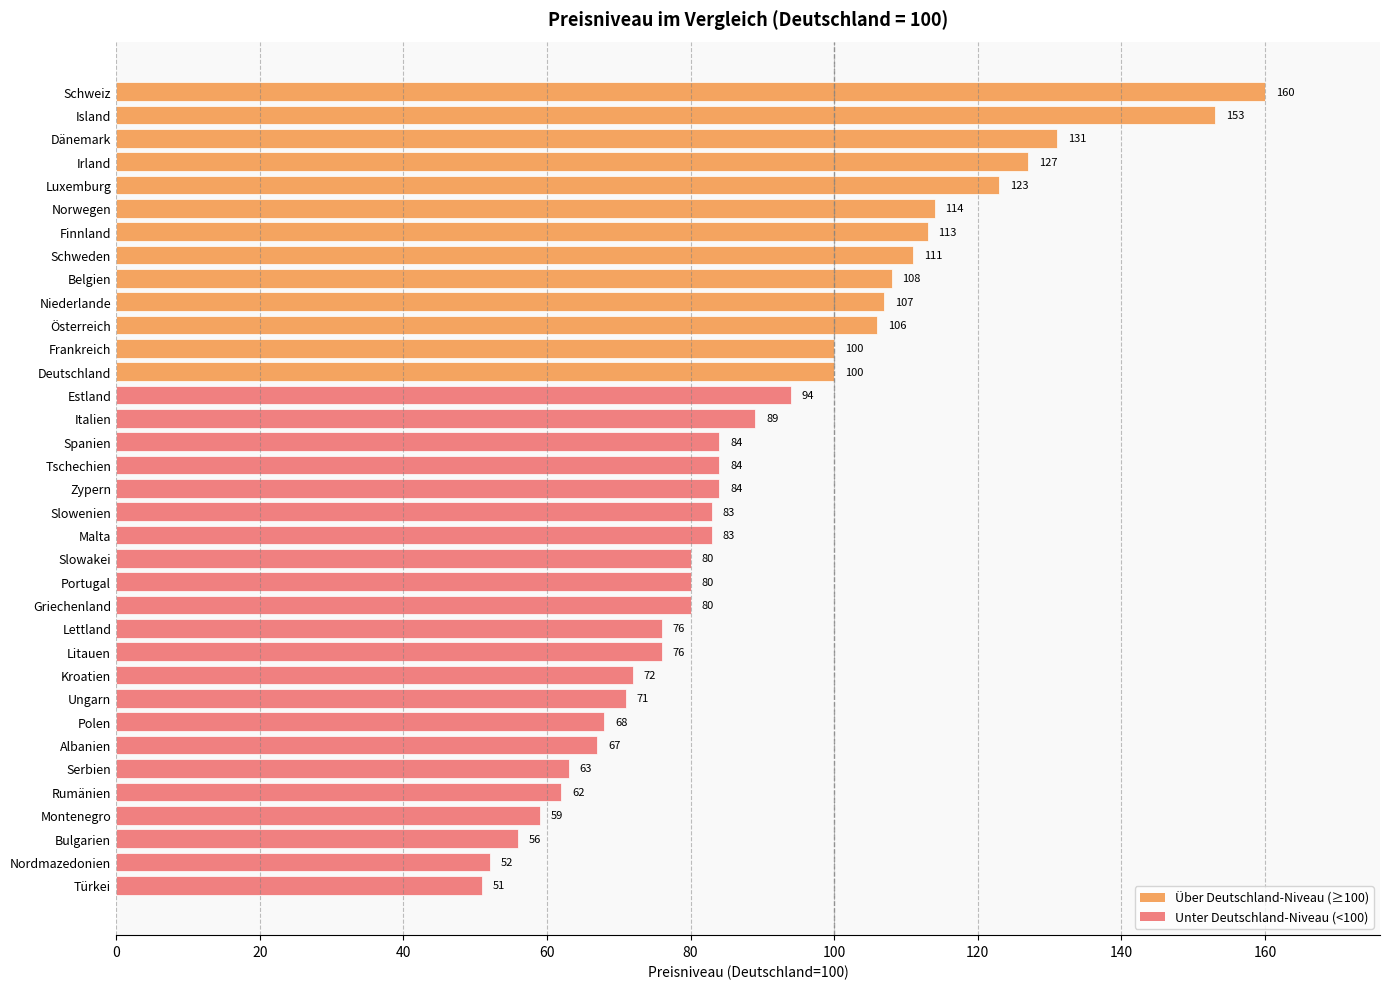

At which category does the chart reach its minimum across all series?

Türkei